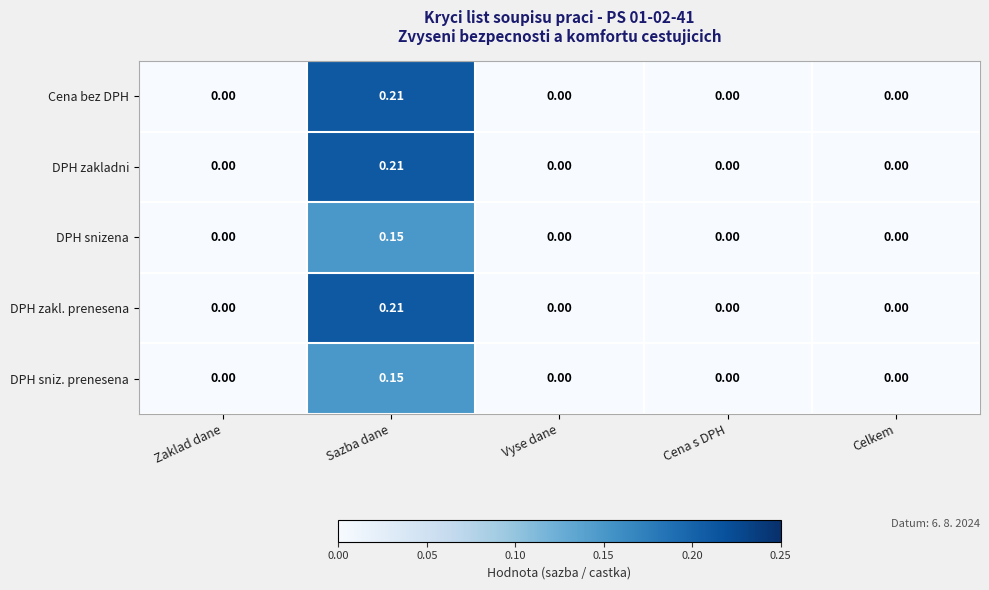

Is the value of DPH zakl. prenesena at Zaklad dane greater than the value of DPH sniz. prenesena at Sazba dane?

No